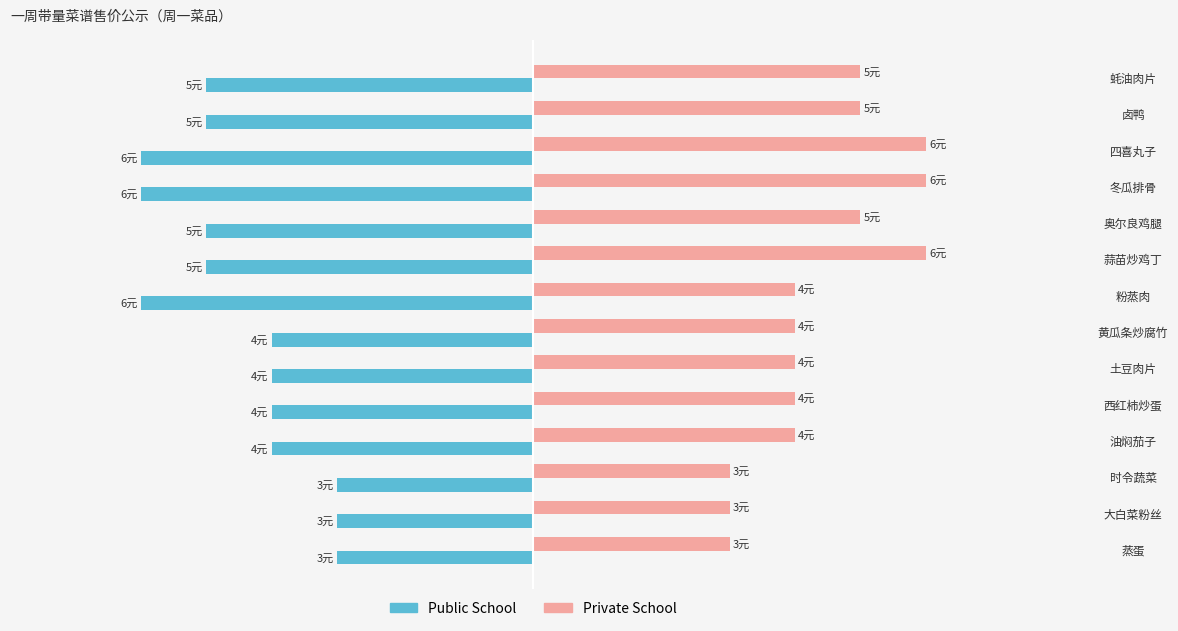

What are all the series names shown in the legend?

Public School, Private School